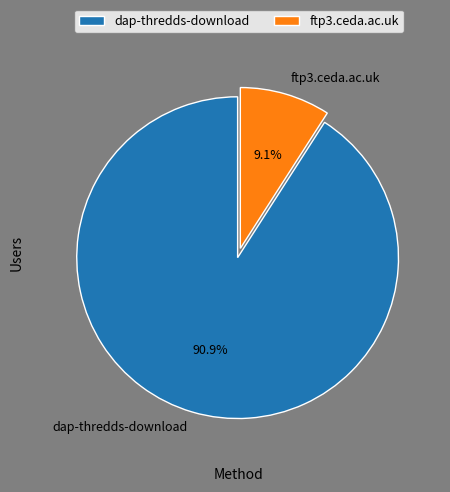

What is the smallest slice in the pie chart?

ftp3.ceda.ac.uk